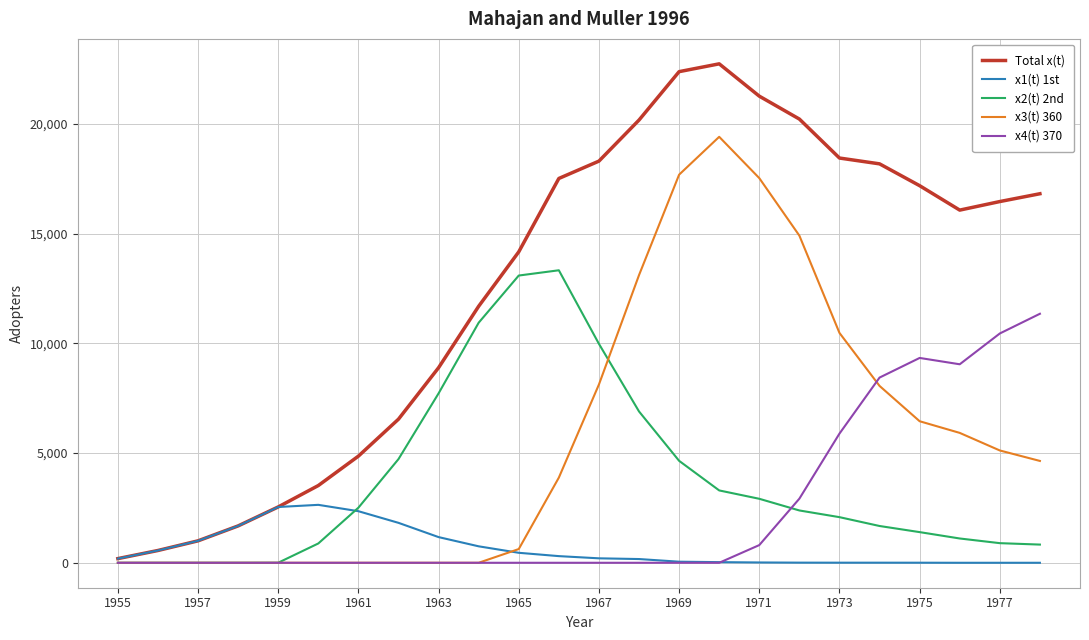

Rank the series by their maximum value, from highest to lowest.

Total x(t), x3(t) 360, x2(t) 2nd, x4(t) 370, x1(t) 1st